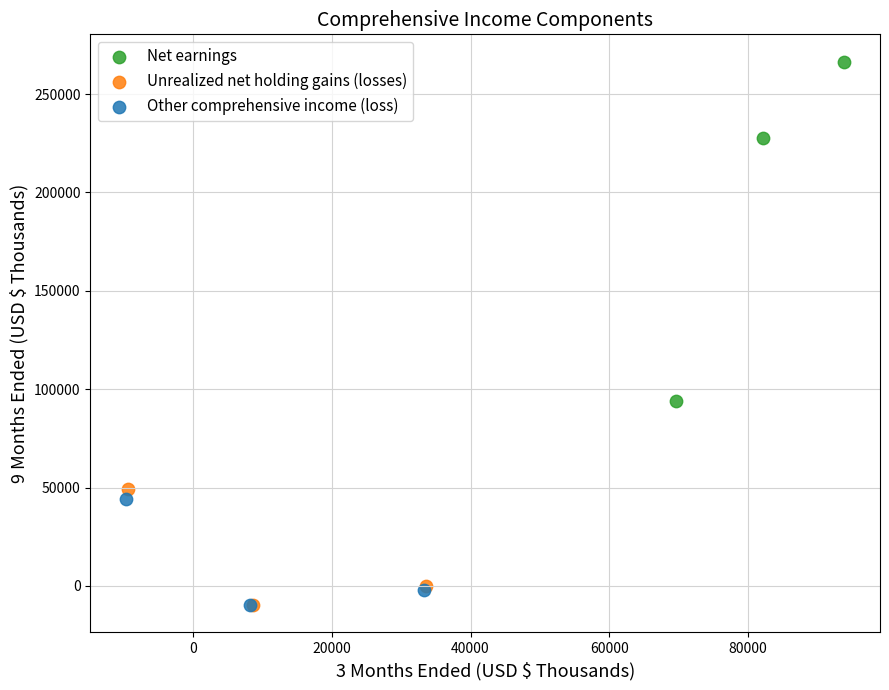

Which series reaches the maximum Y coordinate?

Net earnings